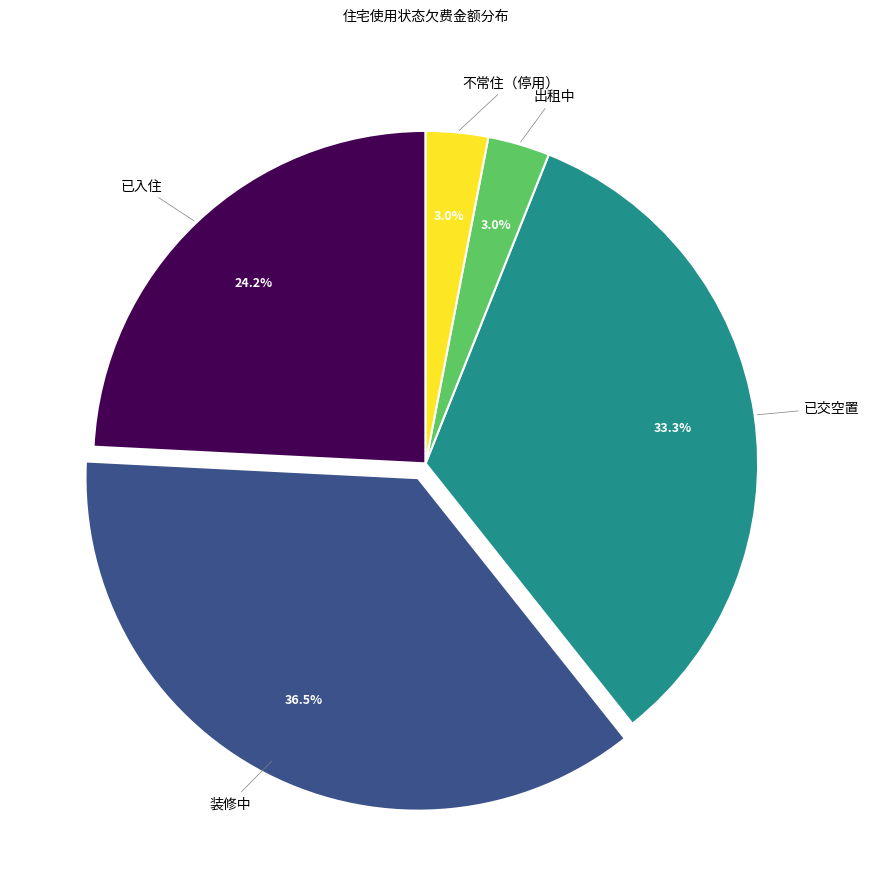

Does any single category account for the majority?

No